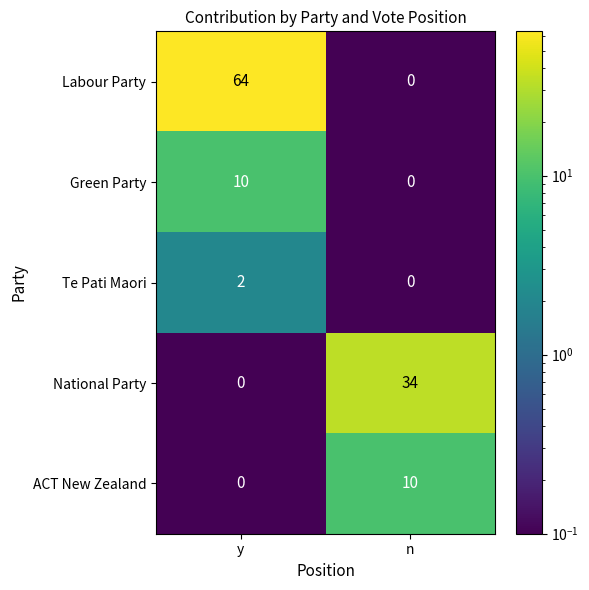

What value does the Green Party series have at y?

10